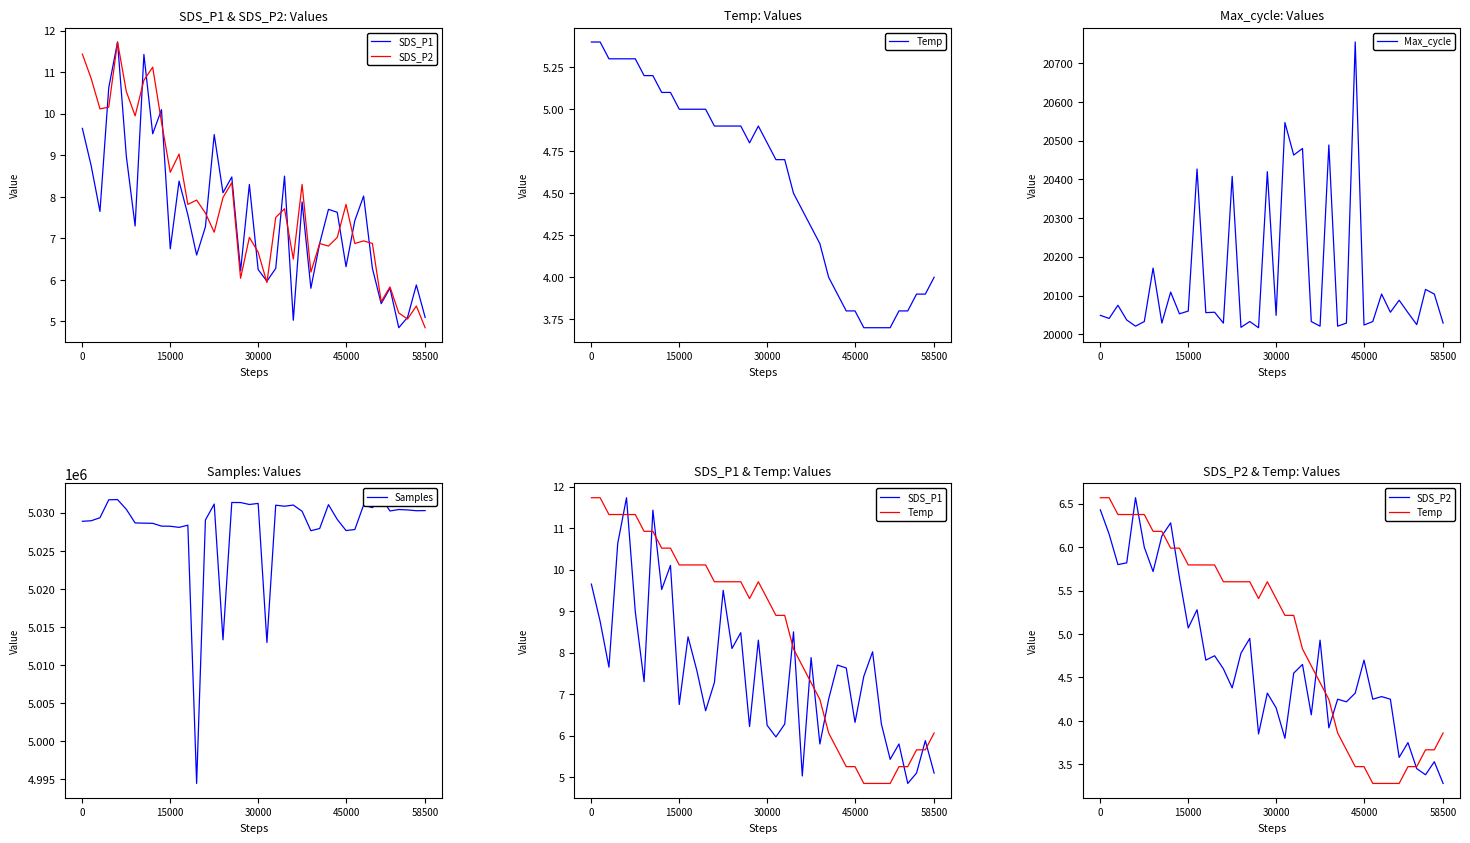

What is the value of the Temp point at the 14th from the left?

5.8